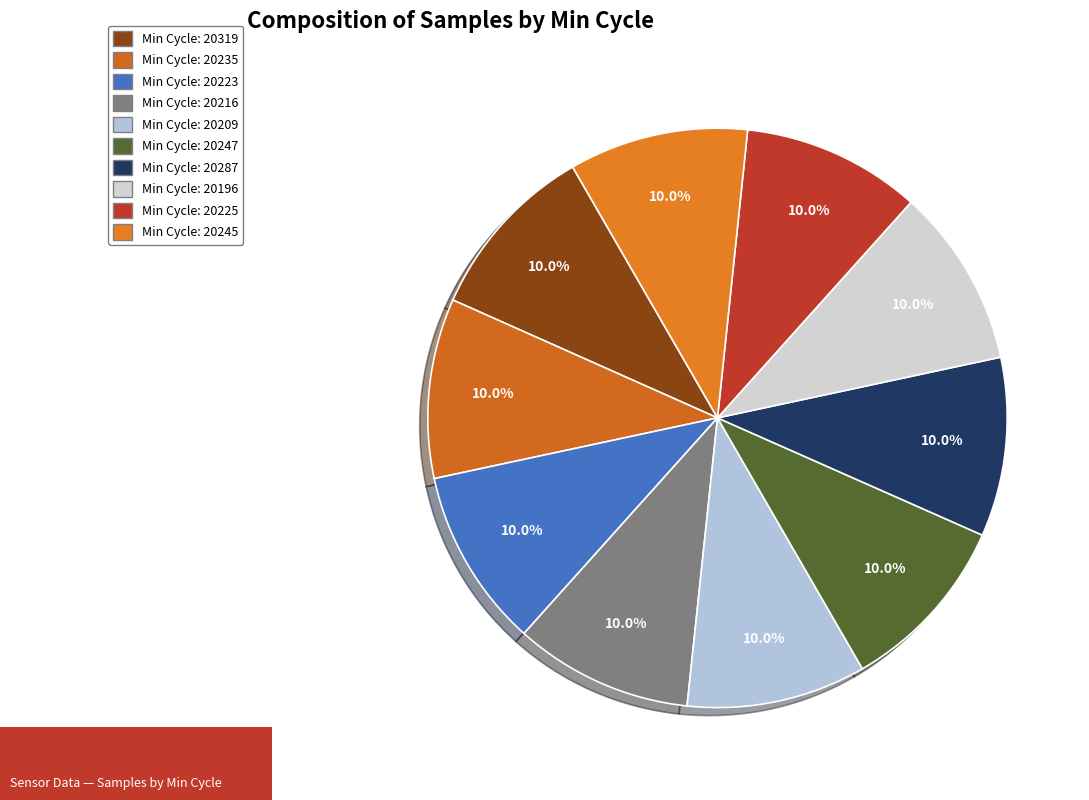

Count the number of slices in the pie.

10